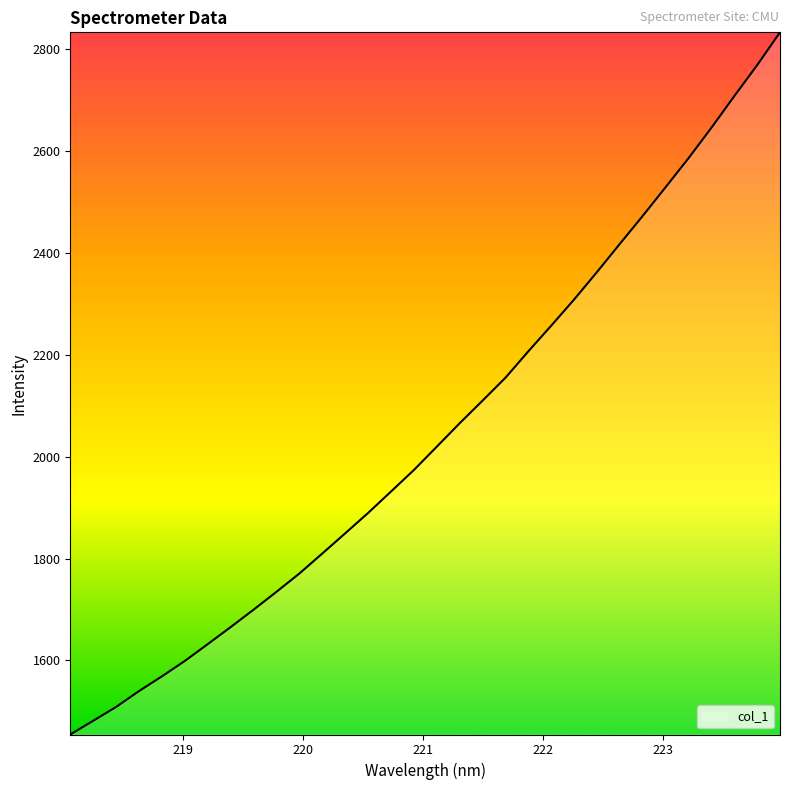

What is the difference between the maximum and minimum values?

1378.9